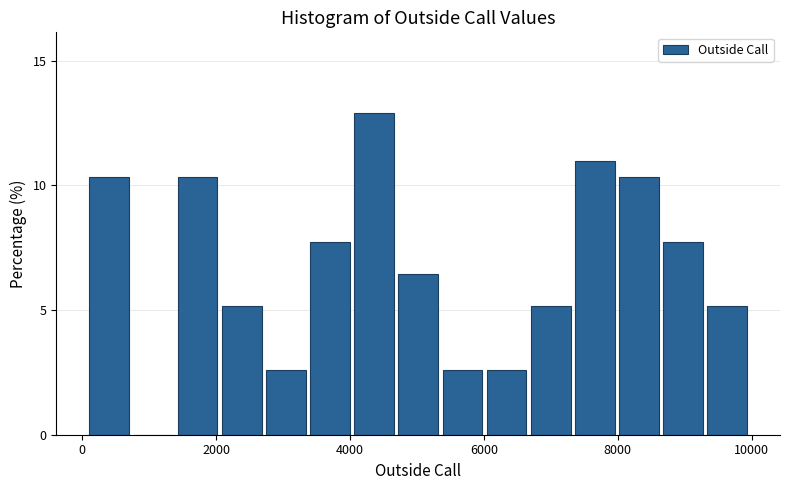

Around what value on the x-axis is the tallest bar? Give the approximate position of its centre, as read against the axis.

4400